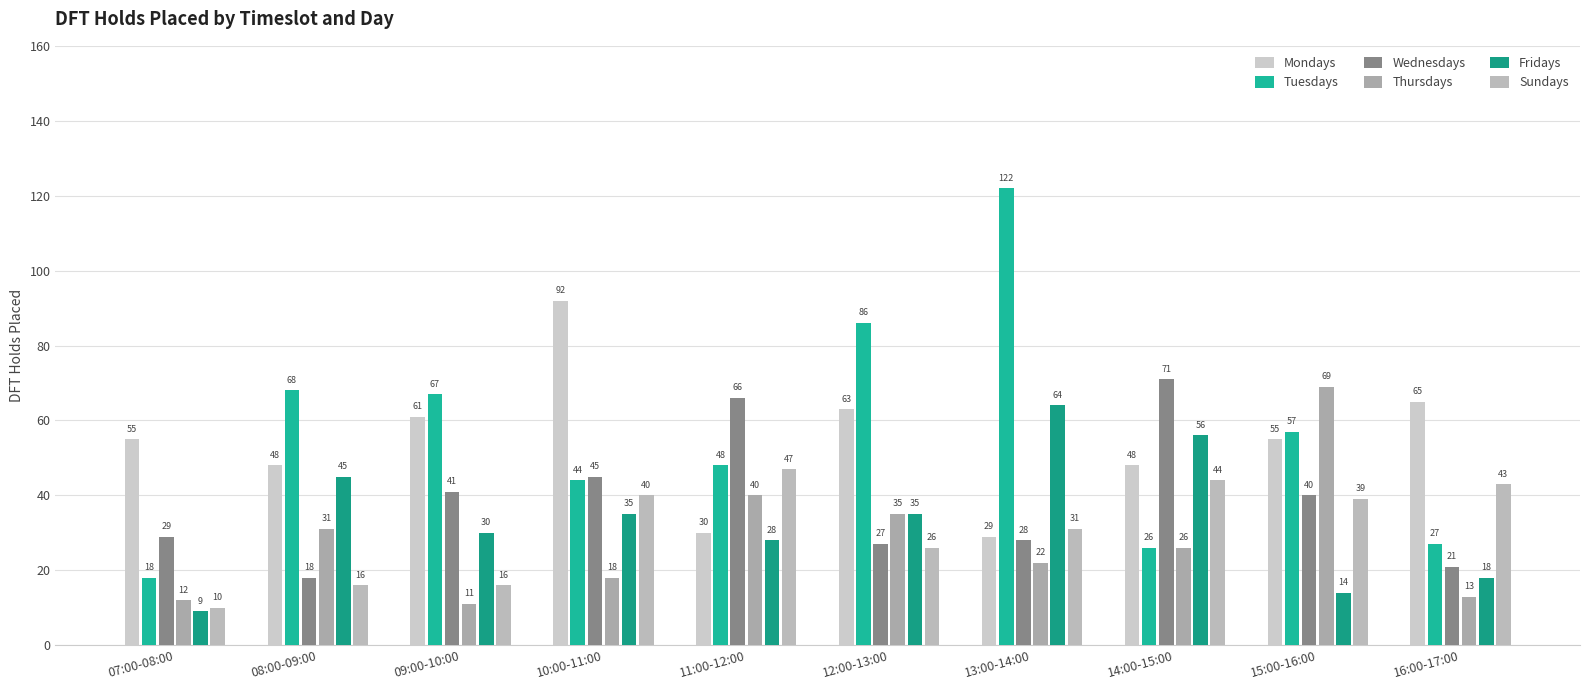

What are all the series names shown in the legend?

Mondays, Tuesdays, Wednesdays, Thursdays, Fridays, Sundays